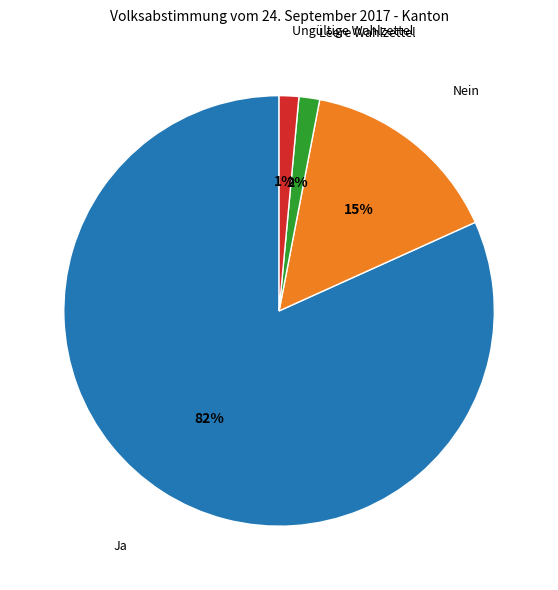

Is it true that Nein is 24% of the pie?

False